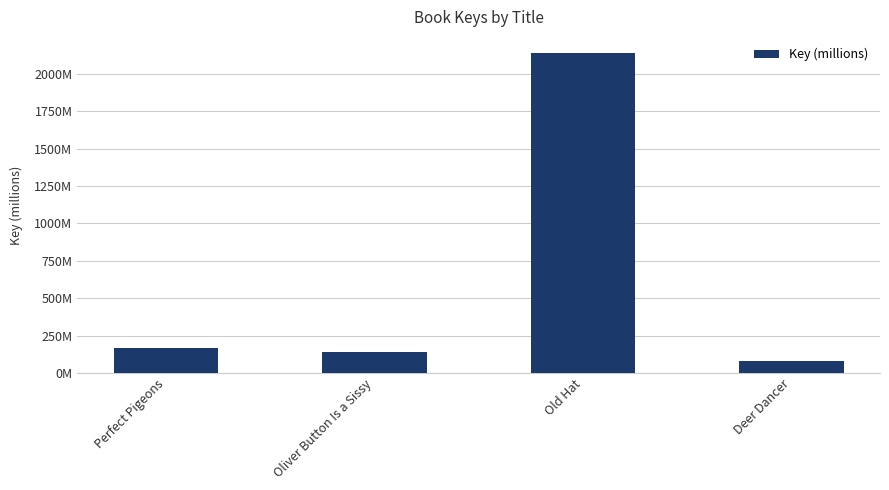

Are the bars horizontal?

No